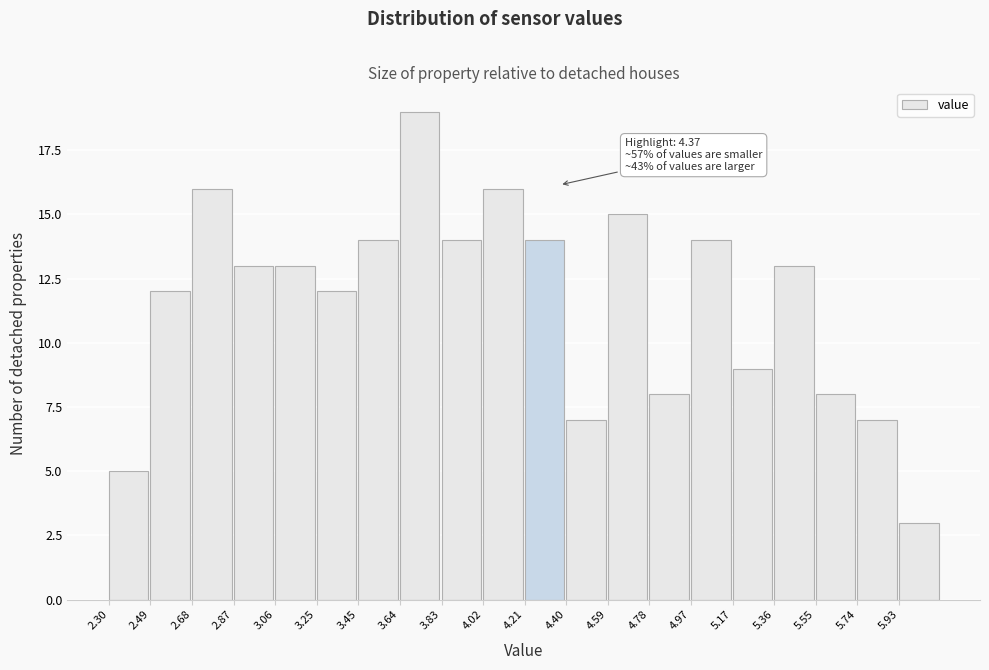

Which range on the x-axis has the tallest bar?

3.64 to 3.82